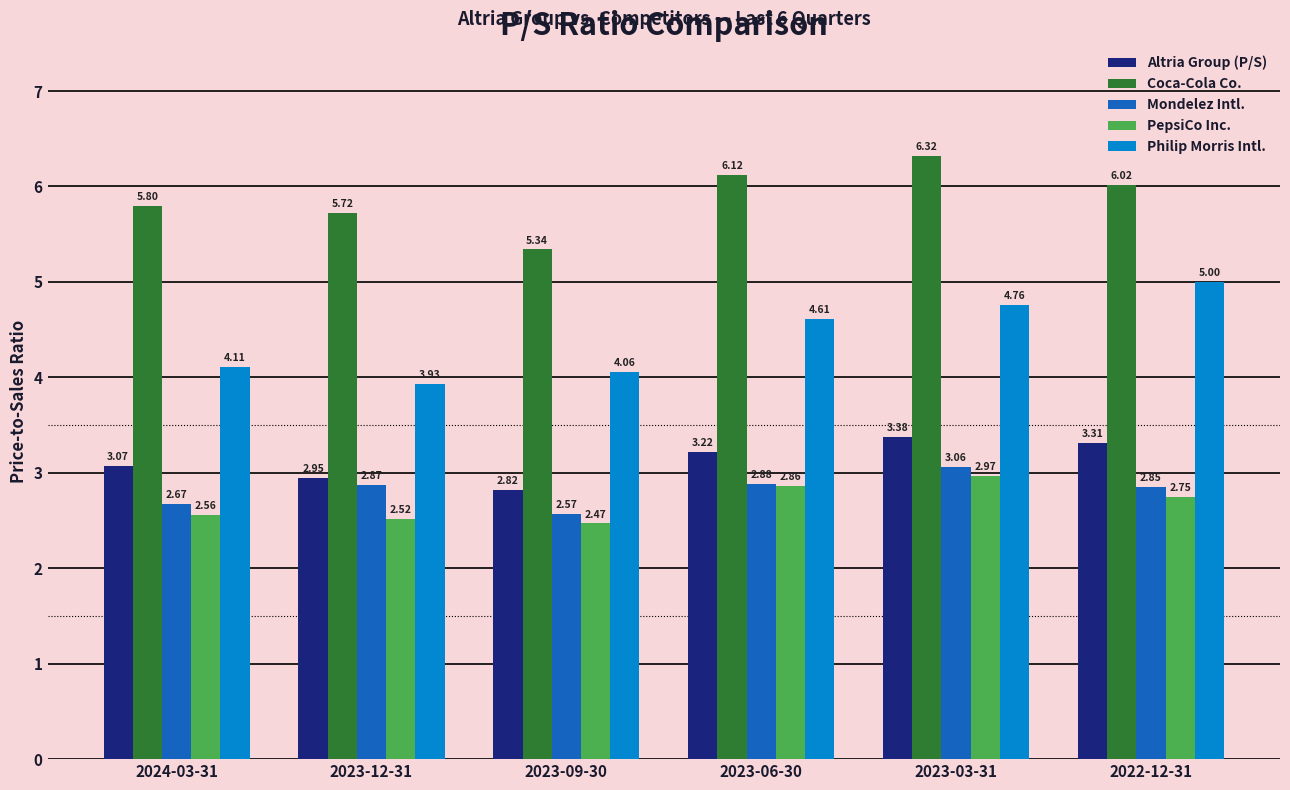

Is it true that Altria Group (P/S) equals 3.3 at 2022-12-31?

True